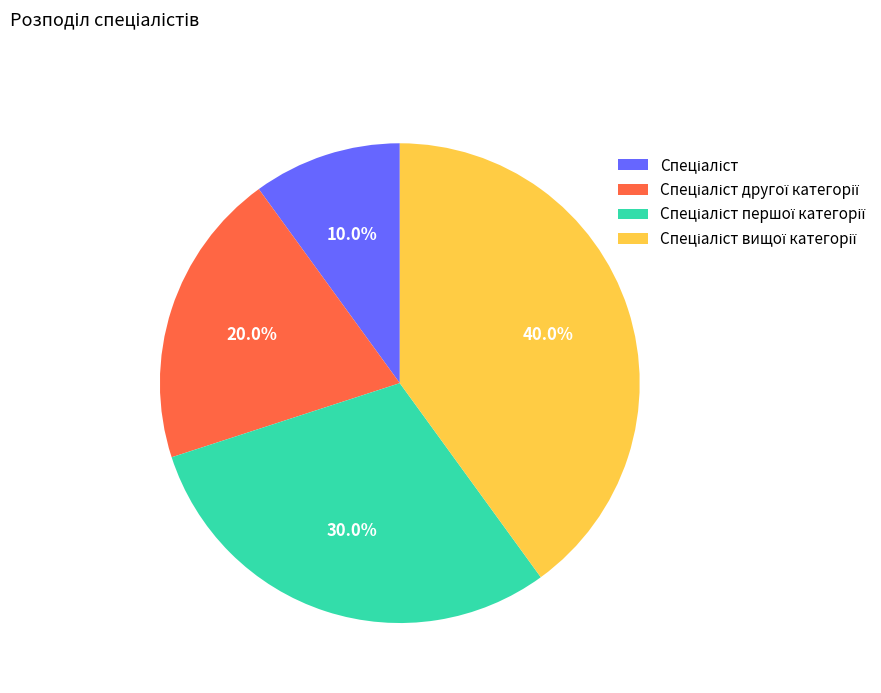

Is there any slice that represents more than half of the pie?

No